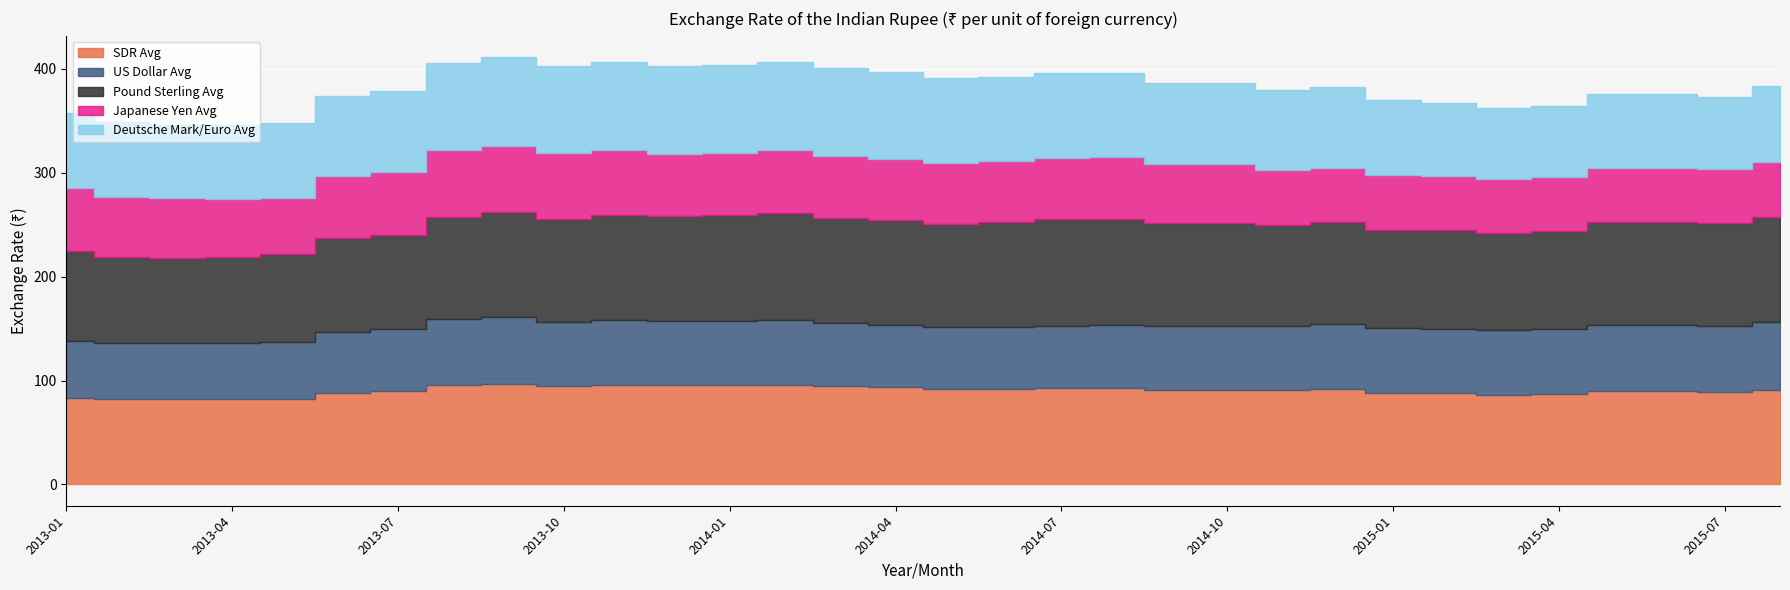

How many lines are shown in the chart?

5